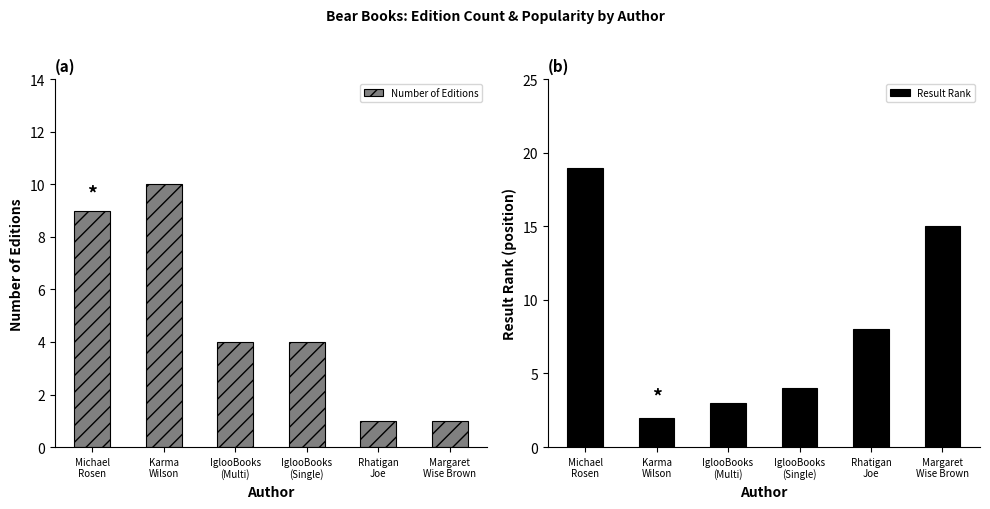

List the series in order of their peak value, lowest first.

Number of Editions, Result Rank